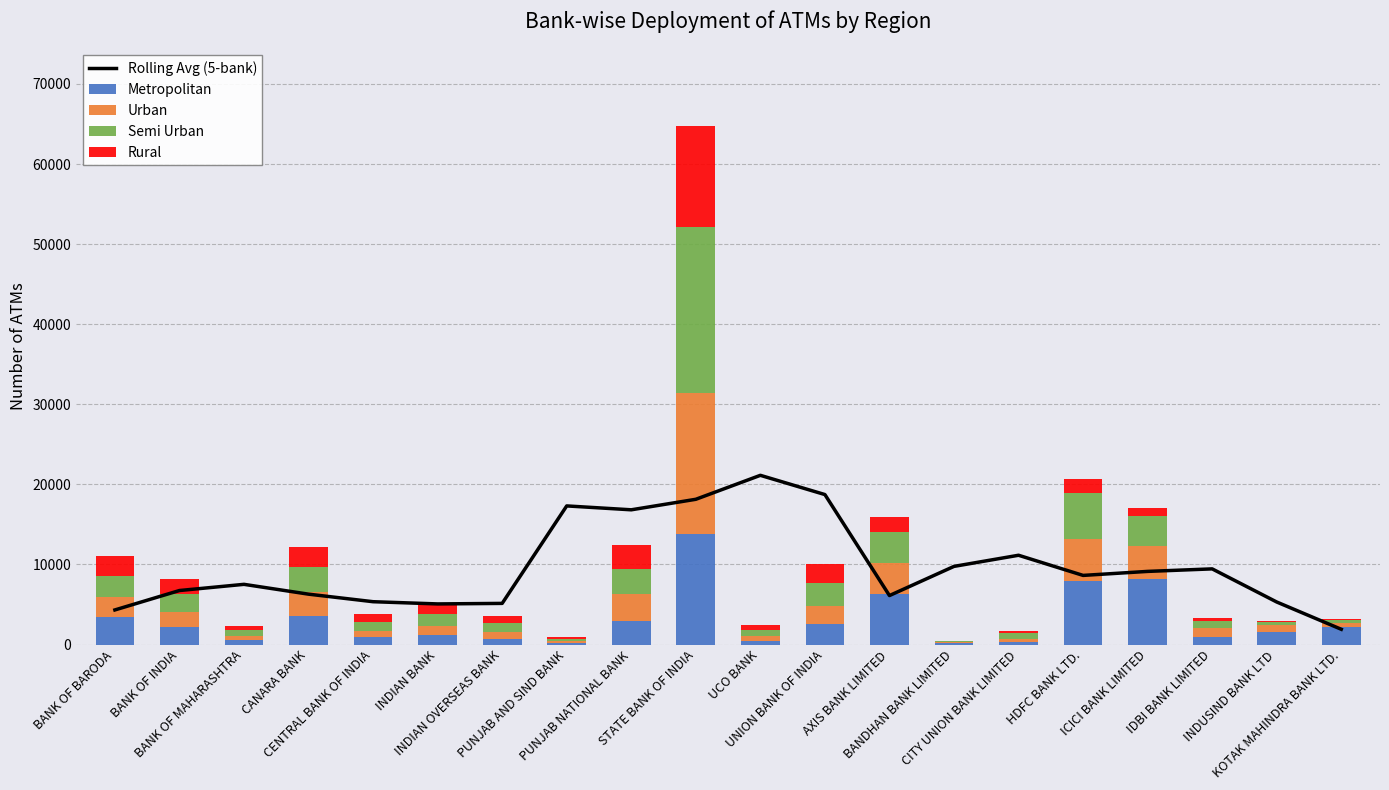

What is the sum of the Rural values at BANK OF MAHARASHTRA and INDIAN BANK?

1677.0